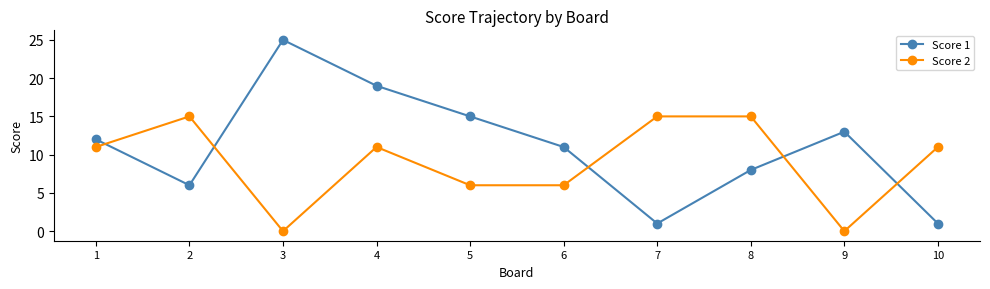

What are all the series names shown in the legend?

Score 1, Score 2